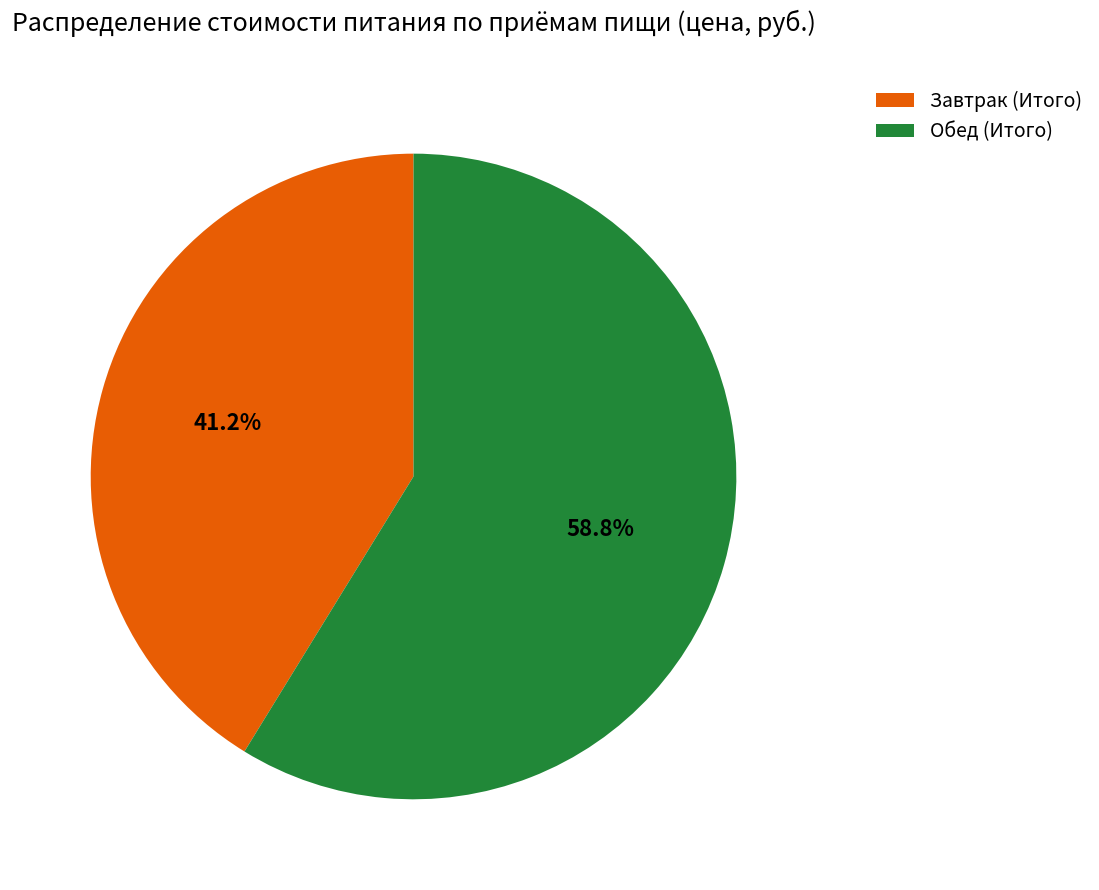

What is the total percentage of Завтрак (Итого) and Обед (Итого)?

100.0%